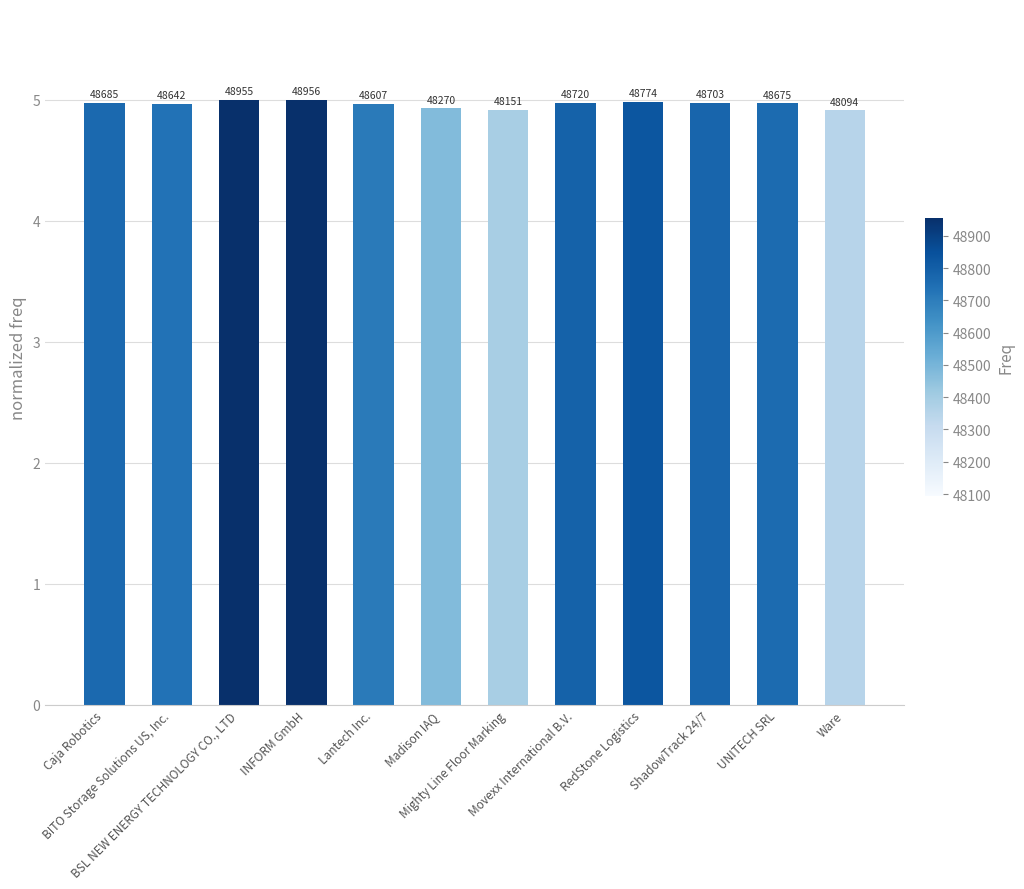

Are the bars horizontal?

No